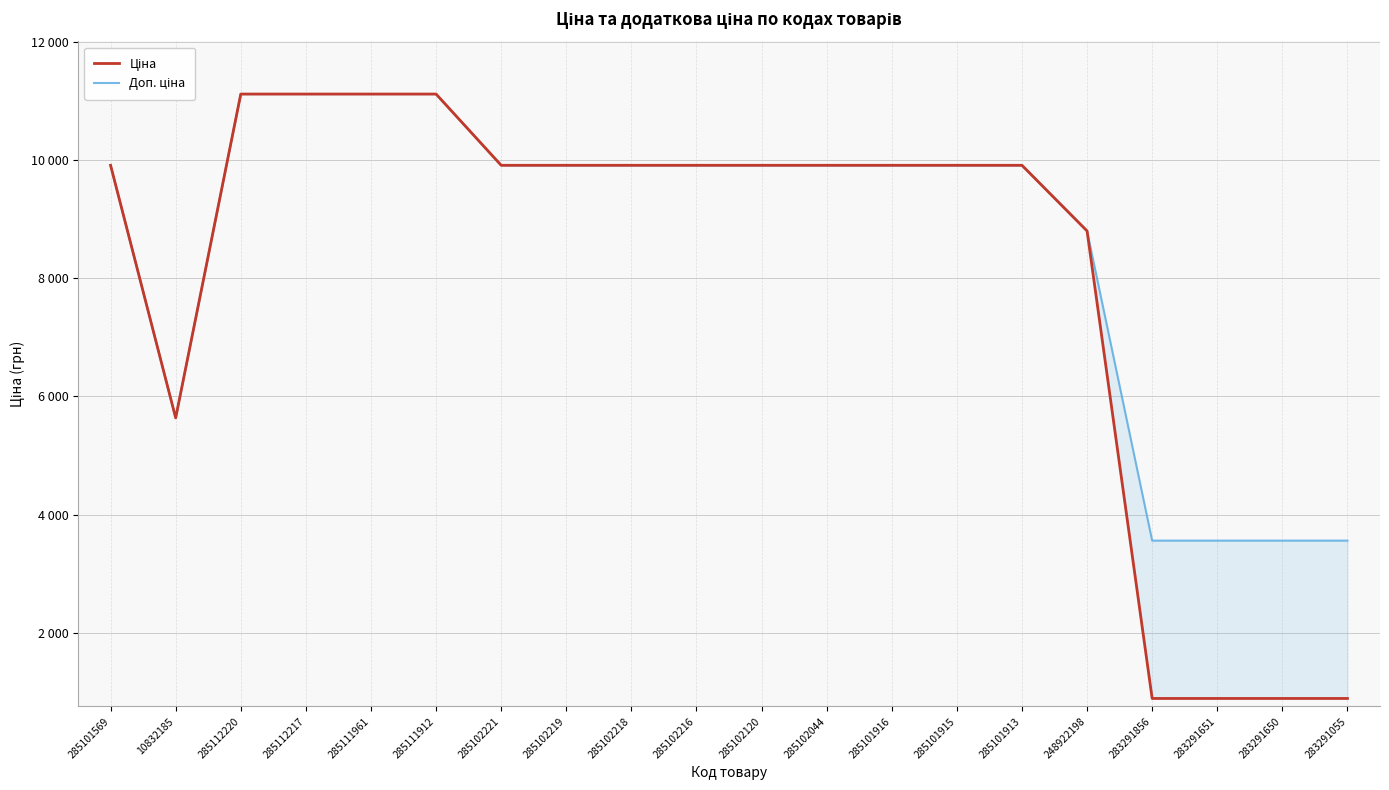

What is the value of the Доп. ціна point at the 19th from the left?

3559.7